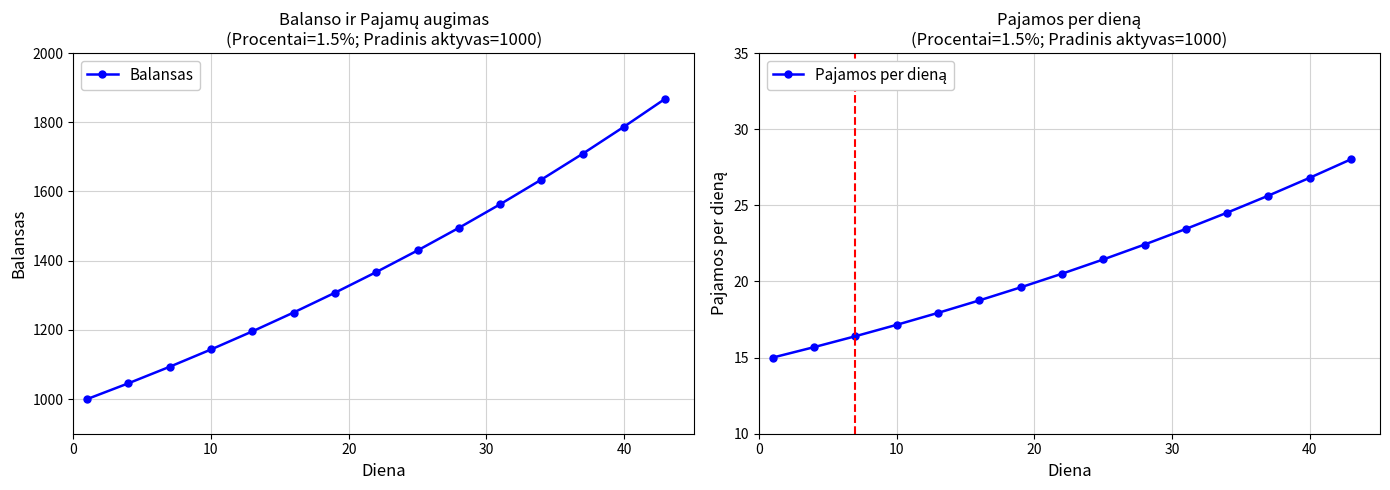

What is the sum of all Pajamos per dieną values?

313.3